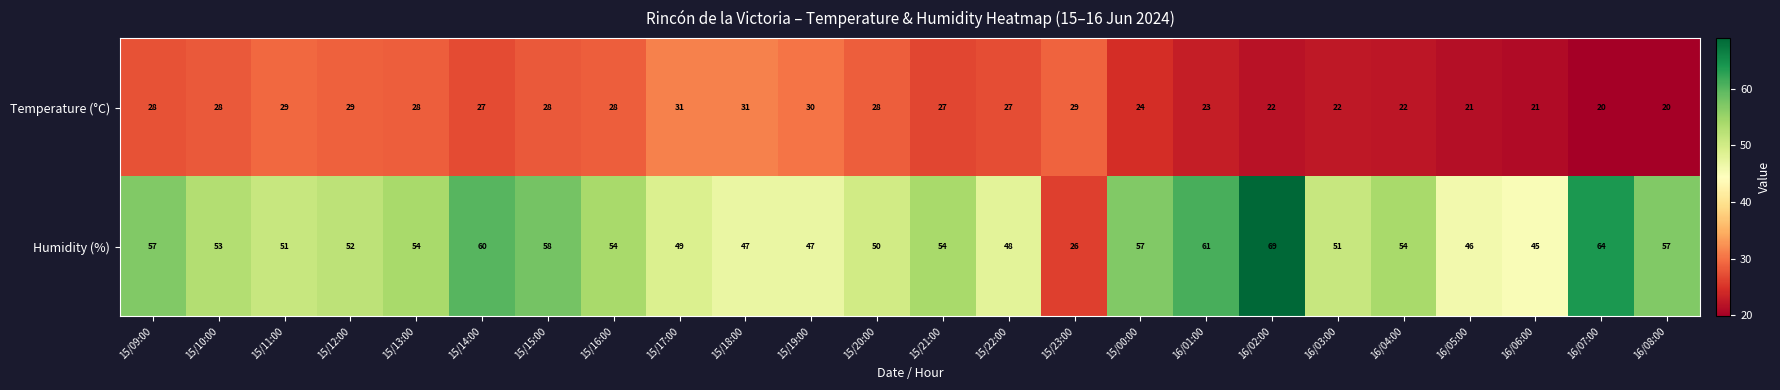

Is it true that Temperature (°C) equals 6 at 15/09:00?

False